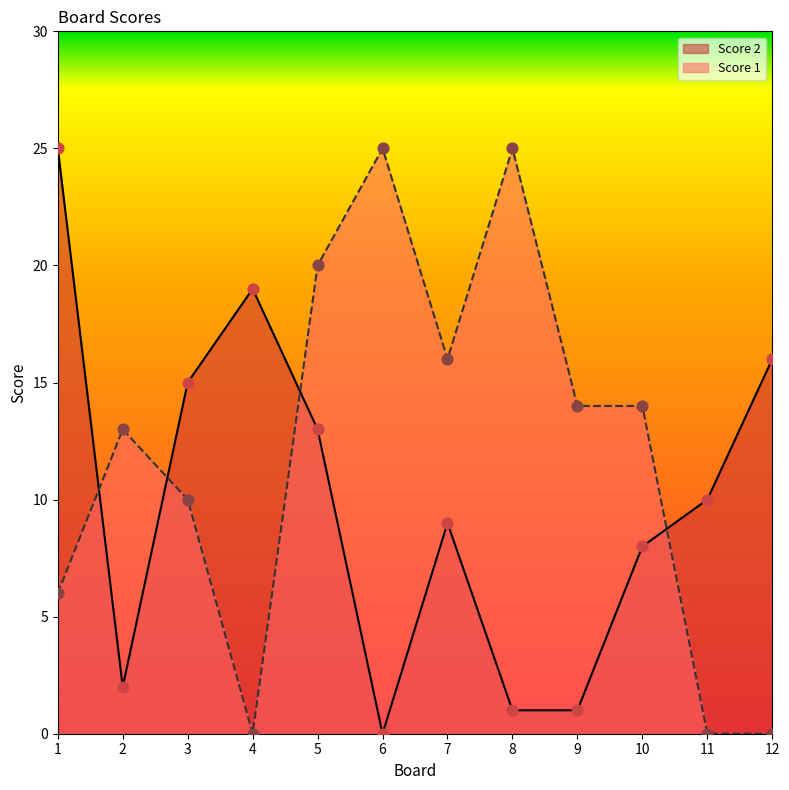

Which series has the largest total across all categories?

Score 1